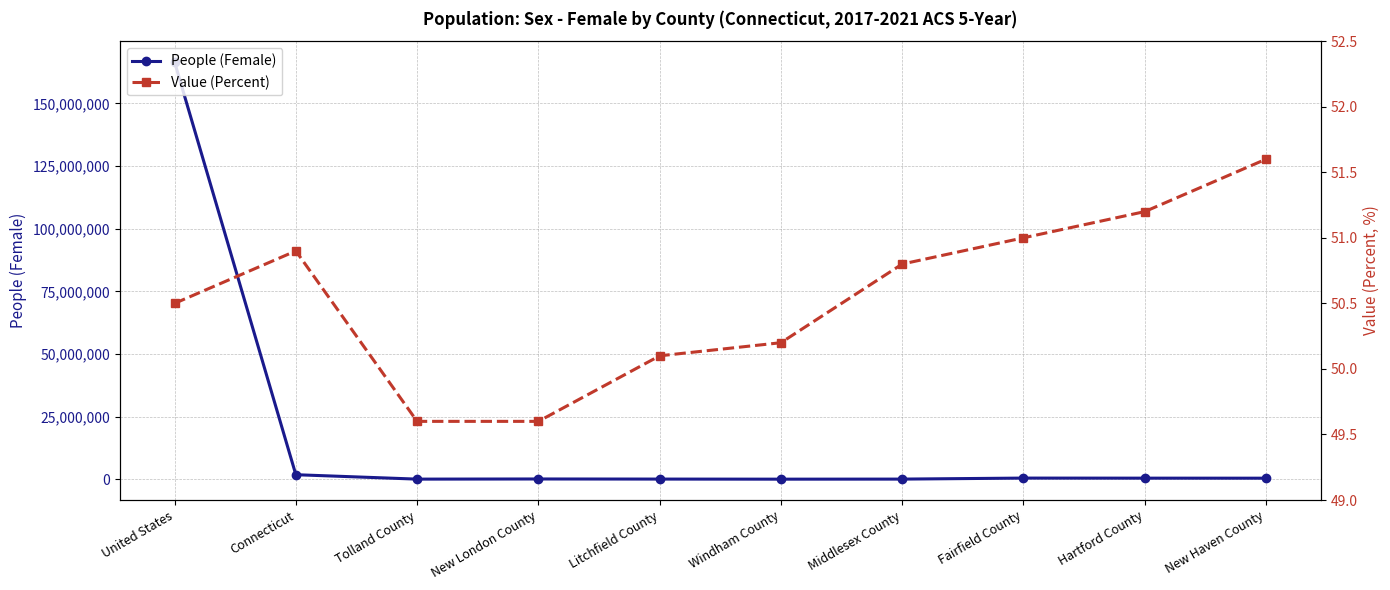

What is the sum of all People (Female) values?

170191806